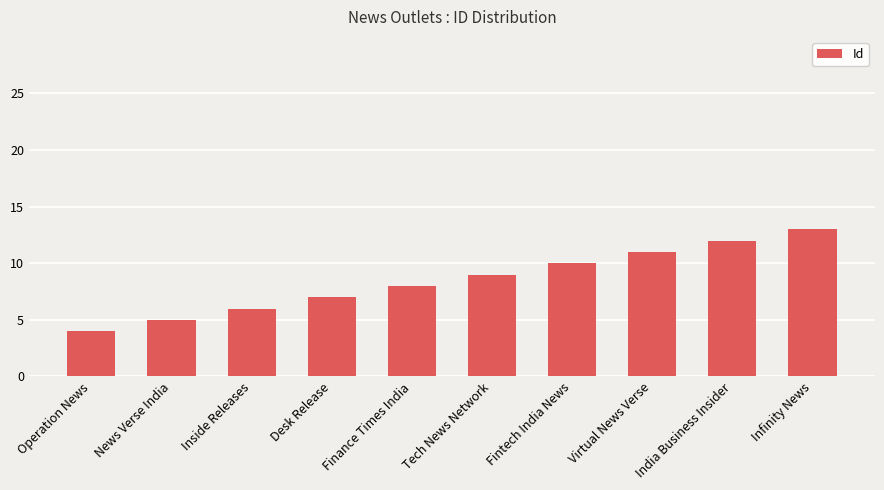

What is the label of the 7th bar from the right?

Desk Release